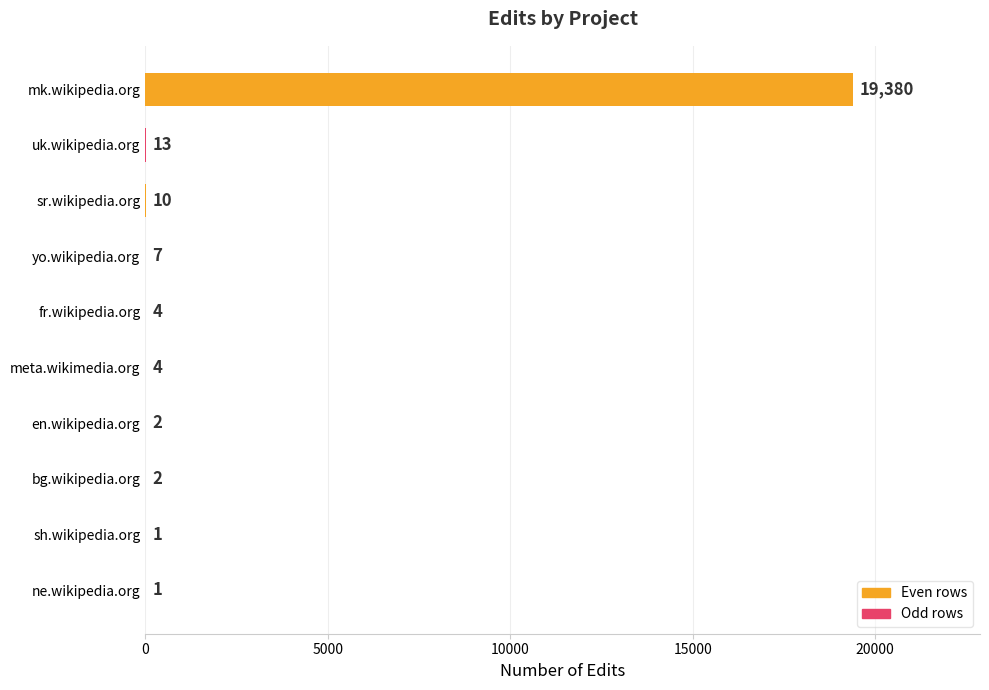

Where is the data nearest to the value 9690?

uk.wikipedia.org